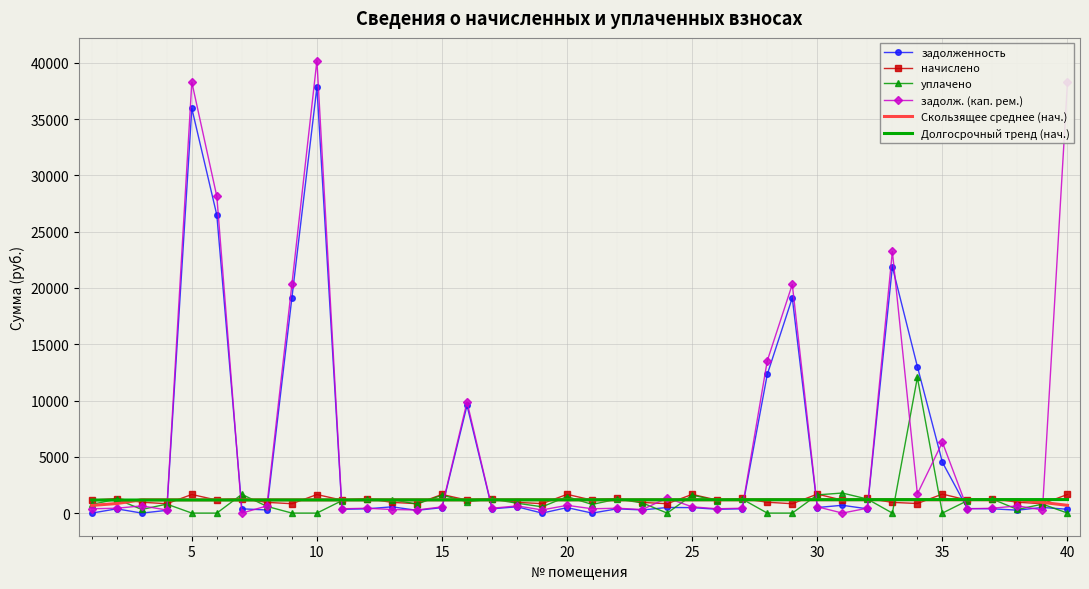

What is the difference between the second highest and minimum values in the Долгосрочный тренд (нач.) series?

40.8